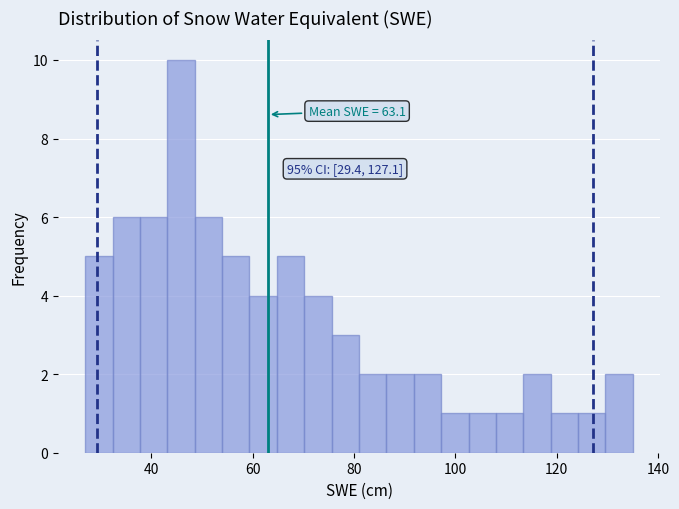

Around what value on the x-axis is the tallest bar? Give the approximate position of its centre, as read against the axis.

46